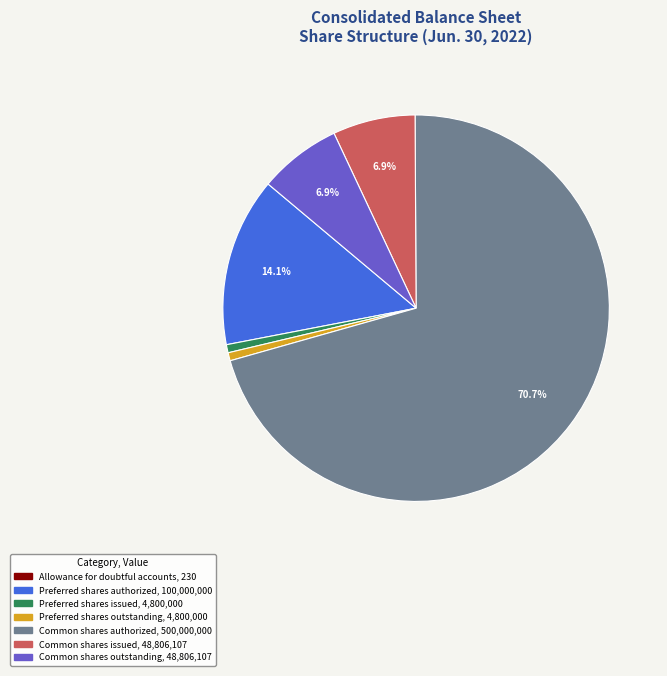

Is it true that Preferred shares issued is 1% of the pie?

True